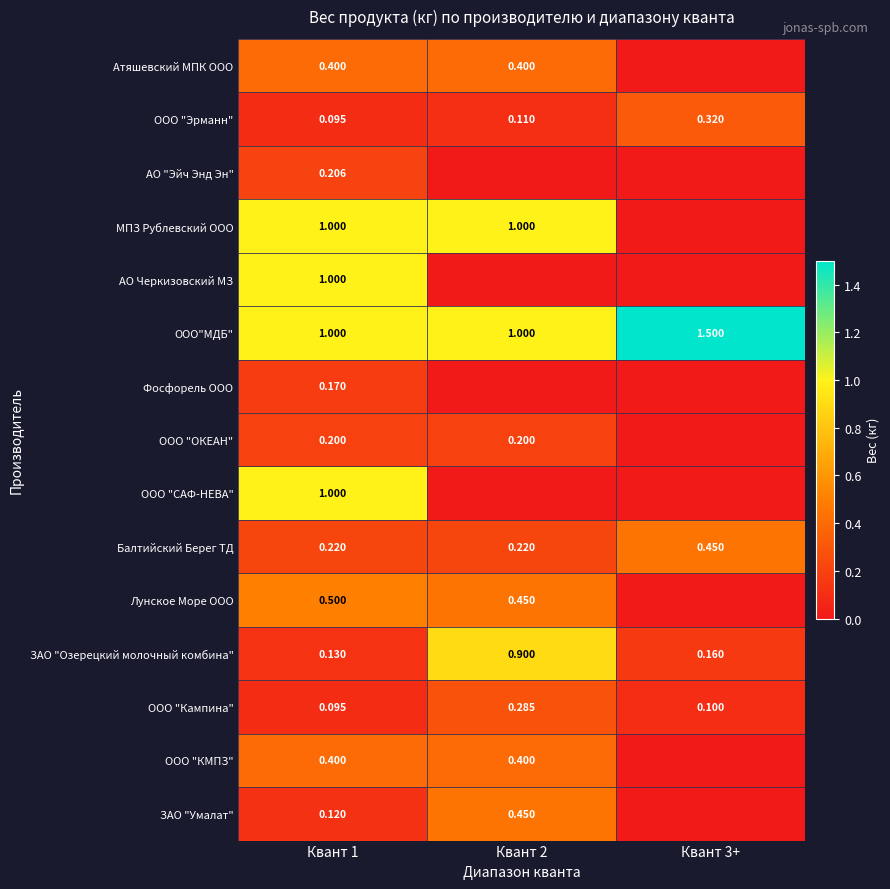

How many values in the ООО"МДБ" series exceed 1?

1